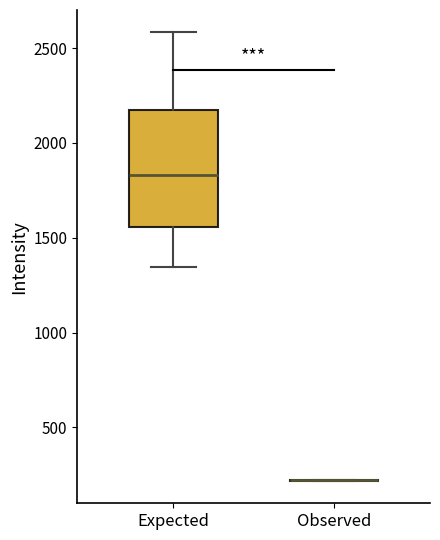

Which box is the tallest, from its lower edge to its upper edge?

Expected